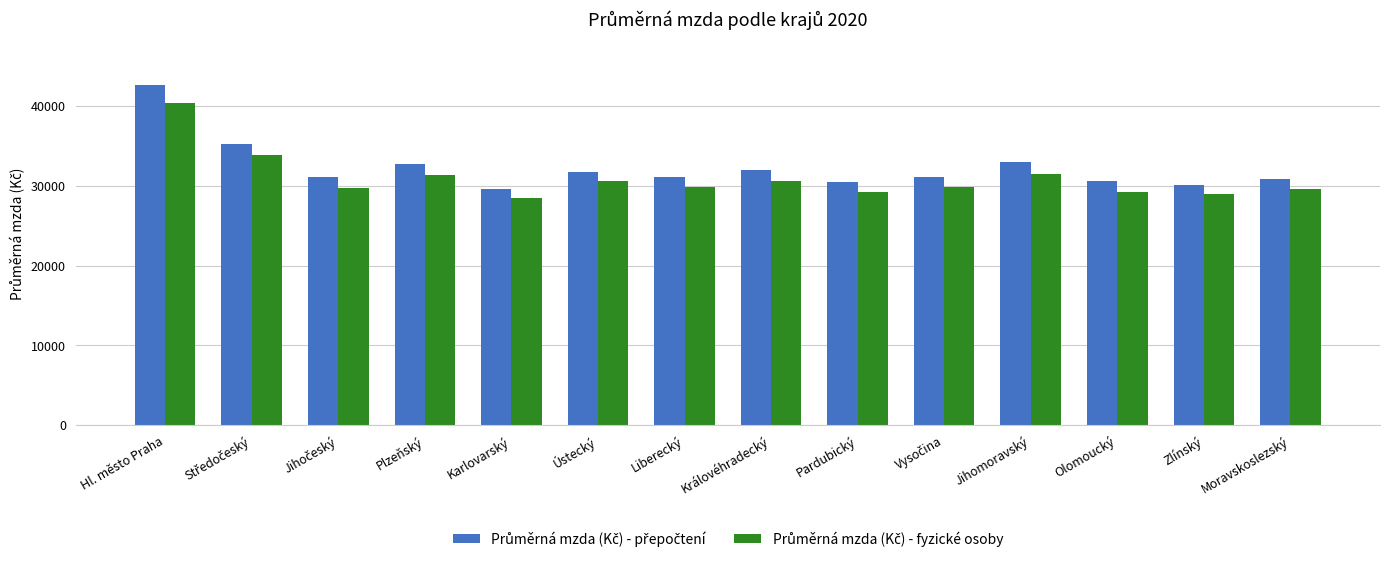

What is the difference between the highest and lowest values at Pardubický?

1226